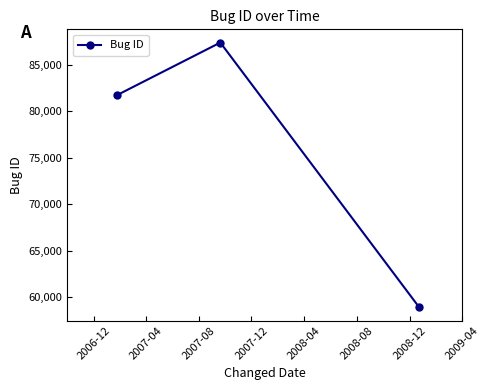

Reading left to right, extract all data points from this chart.

81778	87406	58940